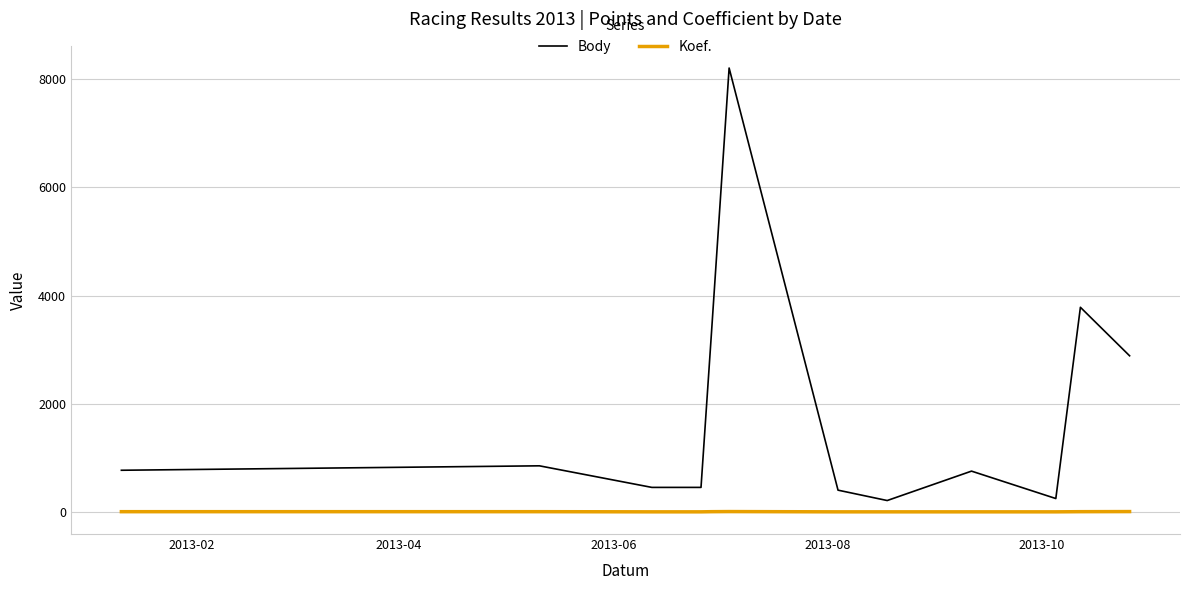

List the series in order of their overall mean, lowest first.

Koef., Body